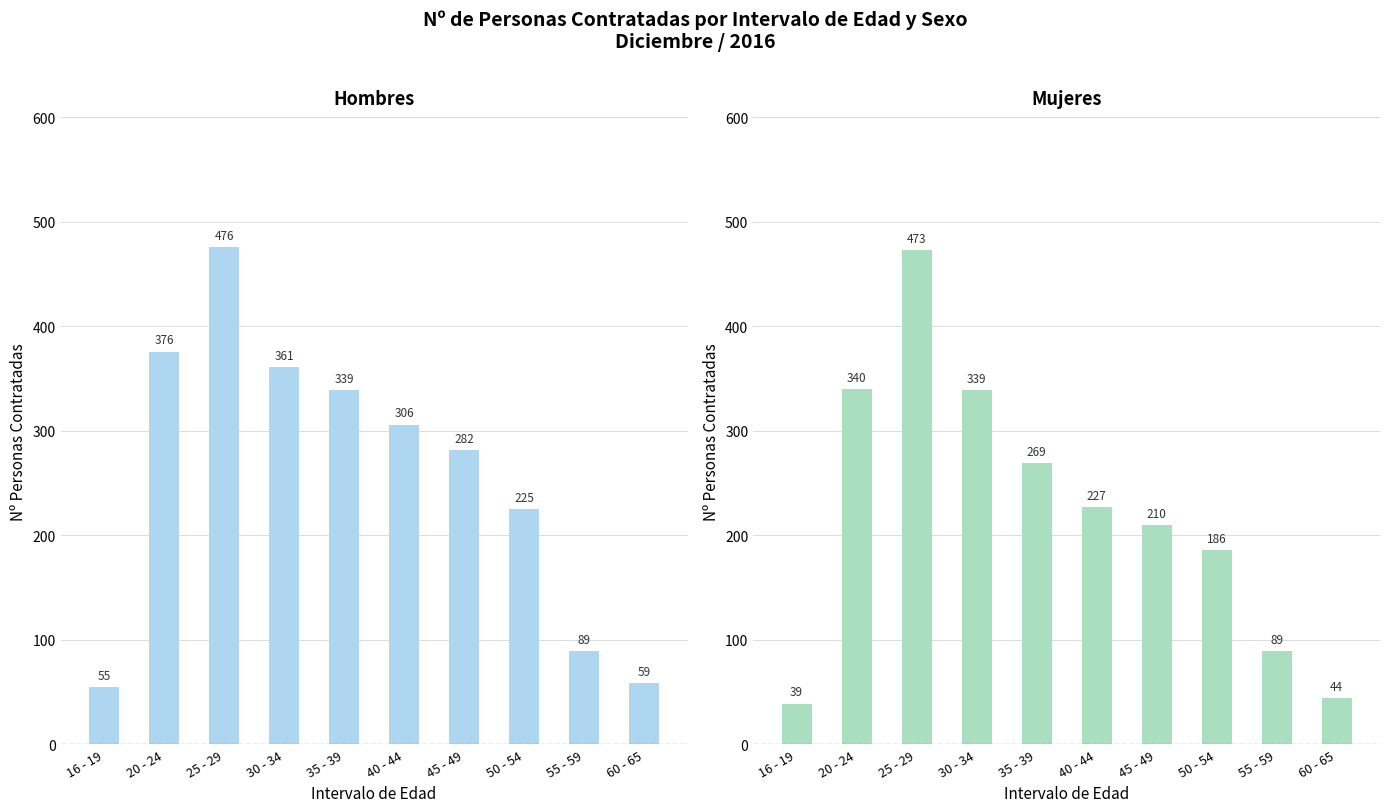

What is the difference between the Hombres values at 60 - 65 and 45 - 49?

223